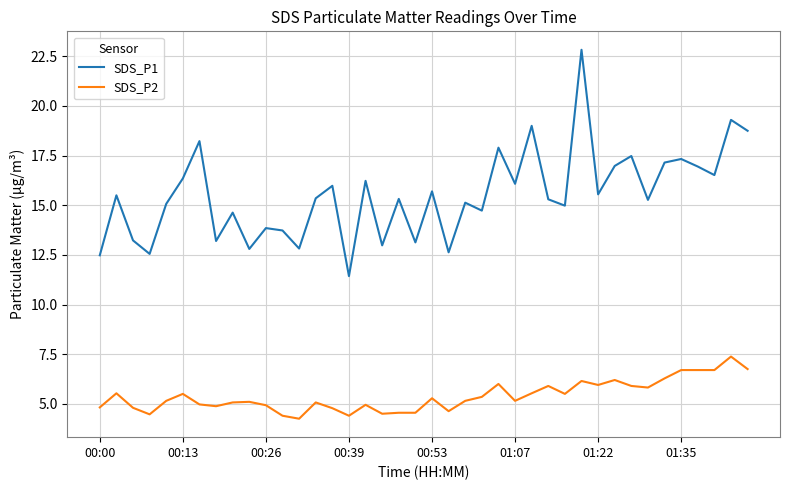

What is the maximum value for SDS_P2?

7.4